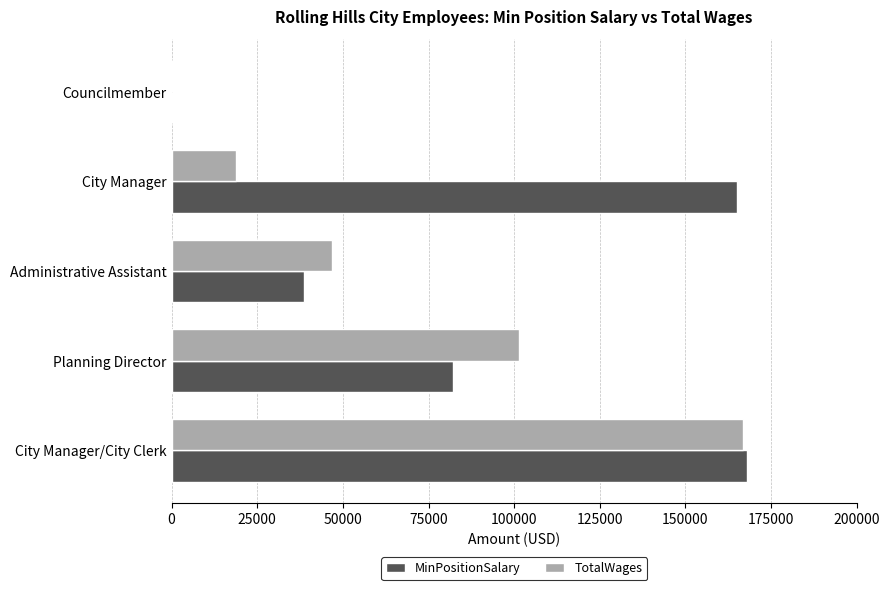

What is the sum of all MinPositionSalary values?

453815